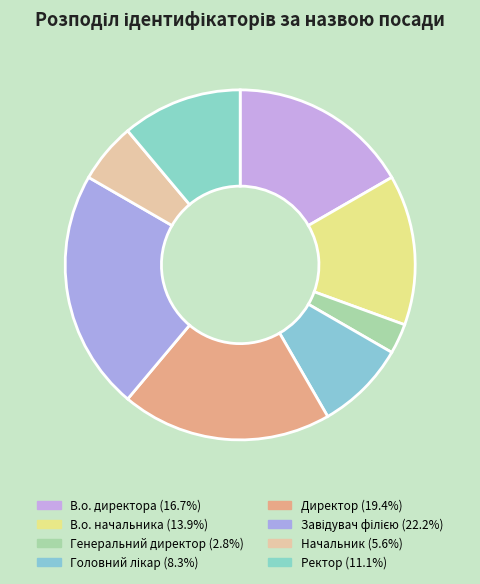

To the nearest percent, what is the difference between the largest and smallest slice percentages?

19%